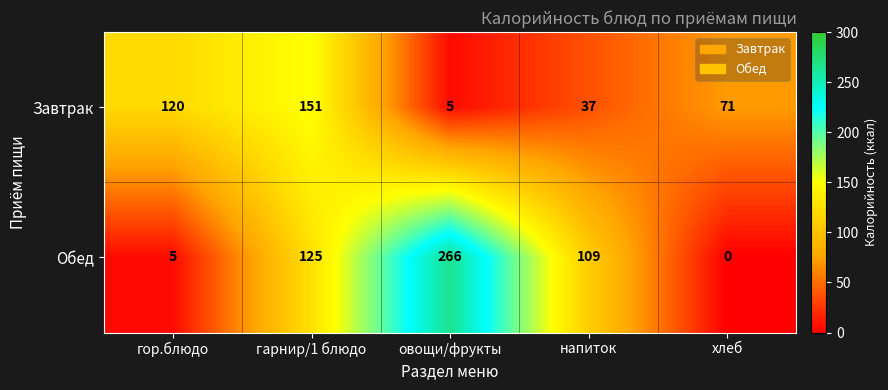

Which series has the largest total across all categories?

Обед